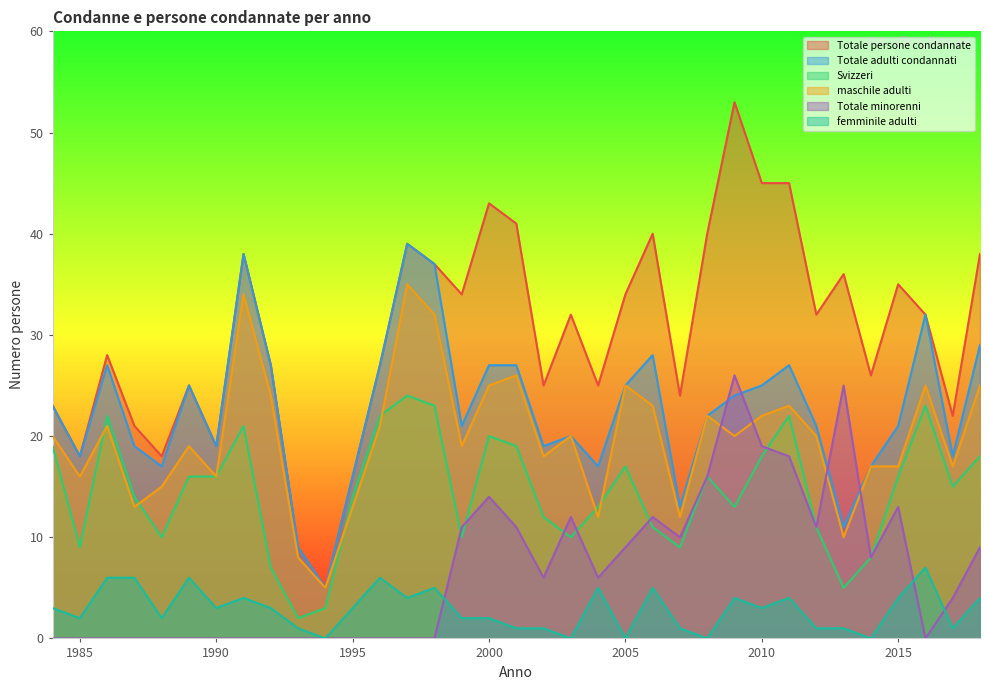

Is the value of Totale persone condannate at 1998 greater than the value of Totale minorenni at 1999?

Yes